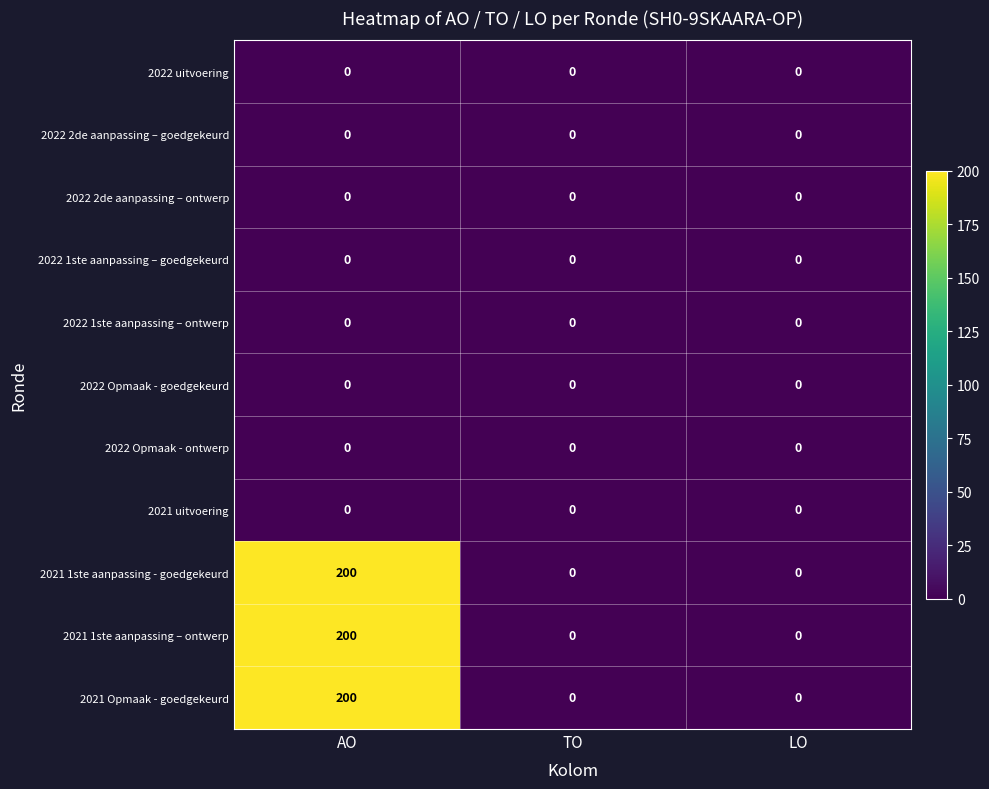

The 2021 1ste aanpassing – ontwerp series shows 126 at LO. True or false?

False